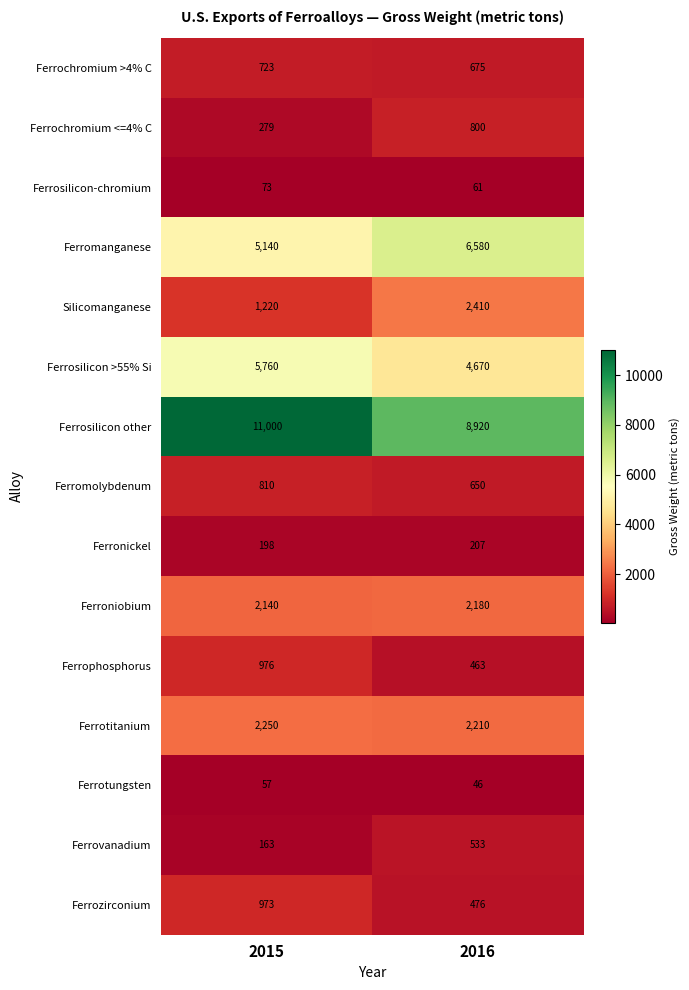

Reading left to right, what are all the values shown in this chart?

Ferrochromium >4% C: 2015=723	2016=675
Ferrochromium <=4% C: 2015=279	2016=800
Ferrosilicon-chromium: 2015=73	2016=61
Ferromanganese: 2015=5140	2016=6580
Silicomanganese: 2015=1220	2016=2410
Ferrosilicon >55% Si: 2015=5760	2016=4670
Ferrosilicon other: 2015=11000	2016=8920
Ferromolybdenum: 2015=810	2016=650
Ferronickel: 2015=198	2016=207
Ferroniobium: 2015=2140	2016=2180
Ferrophosphorus: 2015=976	2016=463
Ferrotitanium: 2015=2250	2016=2210
Ferrotungsten: 2015=57	2016=46
Ferrovanadium: 2015=163	2016=533
Ferrozirconium: 2015=973	2016=476